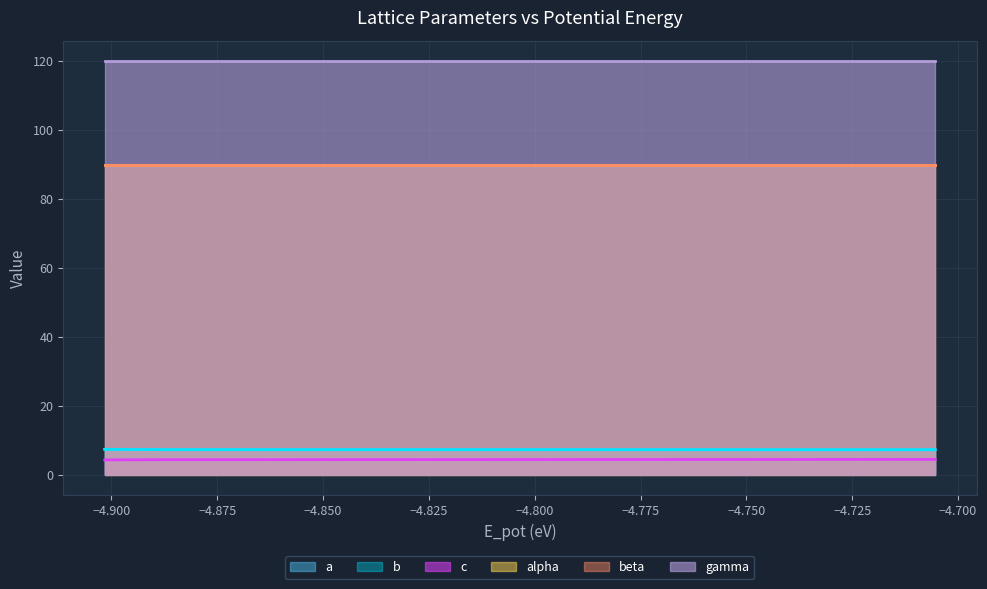

Does the chart display data point markers on the line(s)?

No